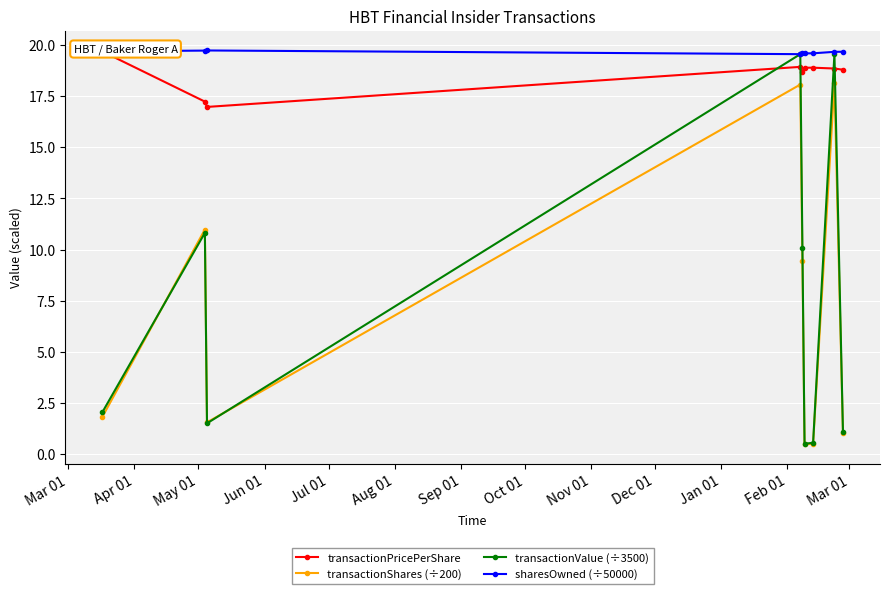

What is the value of the transactionShares (÷200) point at the 2nd from the left?

11.0